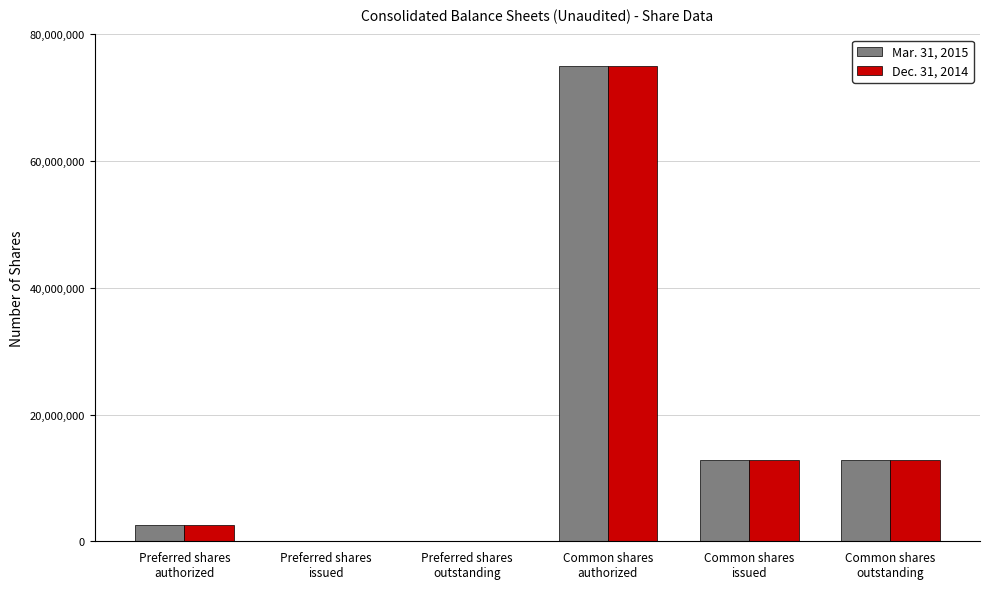

Reading left to right, what are all the values shown in this chart?

Mar. 31, 2015: Preferred shares
authorized=2500000	Preferred shares
issued=0	Preferred shares
outstanding=0	Common shares
authorized=75000000	Common shares
issued=12814574	Common shares
outstanding=12814574
Dec. 31, 2014: Preferred shares
authorized=2500000	Preferred shares
issued=0	Preferred shares
outstanding=0	Common shares
authorized=75000000	Common shares
issued=12810388	Common shares
outstanding=12810388